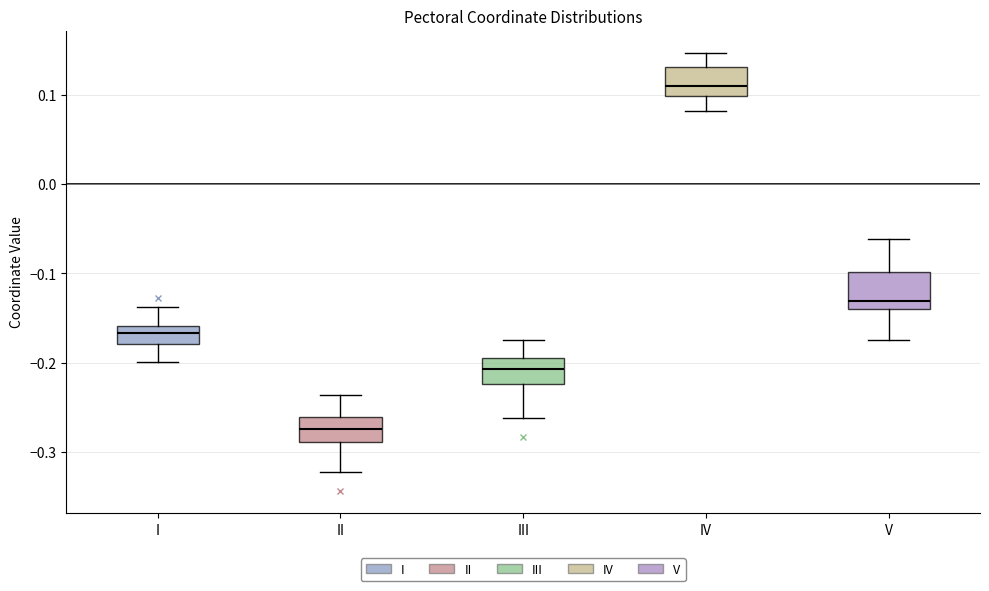

Reading left to right, read every box against the y-axis: the position of its median line, the range the box covers, and the ends of its whiskers. The values are not printed on the chart, so give them approximately, as read against the axis.

I: median -0.17, box -0.18 to -0.16, whiskers -0.20 to -0.14
II: median -0.27, box -0.29 to -0.26, whiskers -0.32 to -0.24
III: median -0.21, box -0.22 to -0.20, whiskers -0.26 to -0.18
IV: median 0.11, box 0.10 to 0.13, whiskers 0.08 to 0.15
V: median -0.13, box -0.14 to -0.10, whiskers -0.17 to -0.06